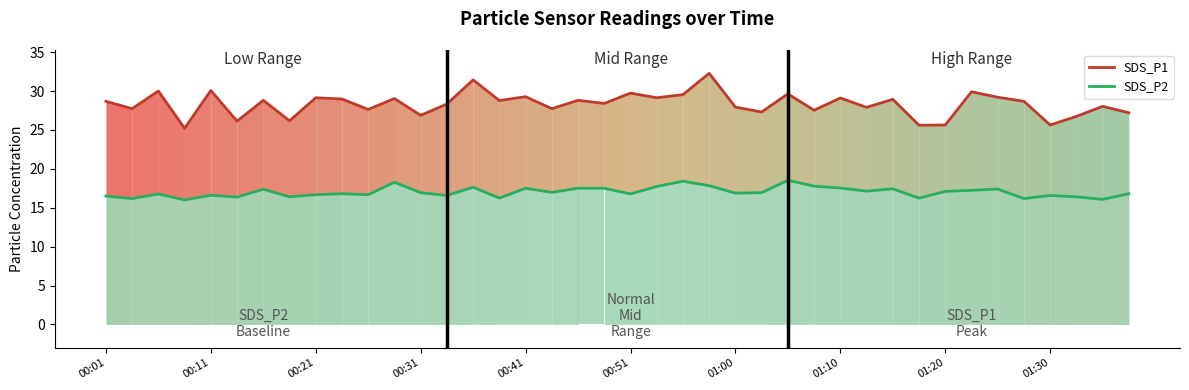

Between 17 and 30, which is larger?

30